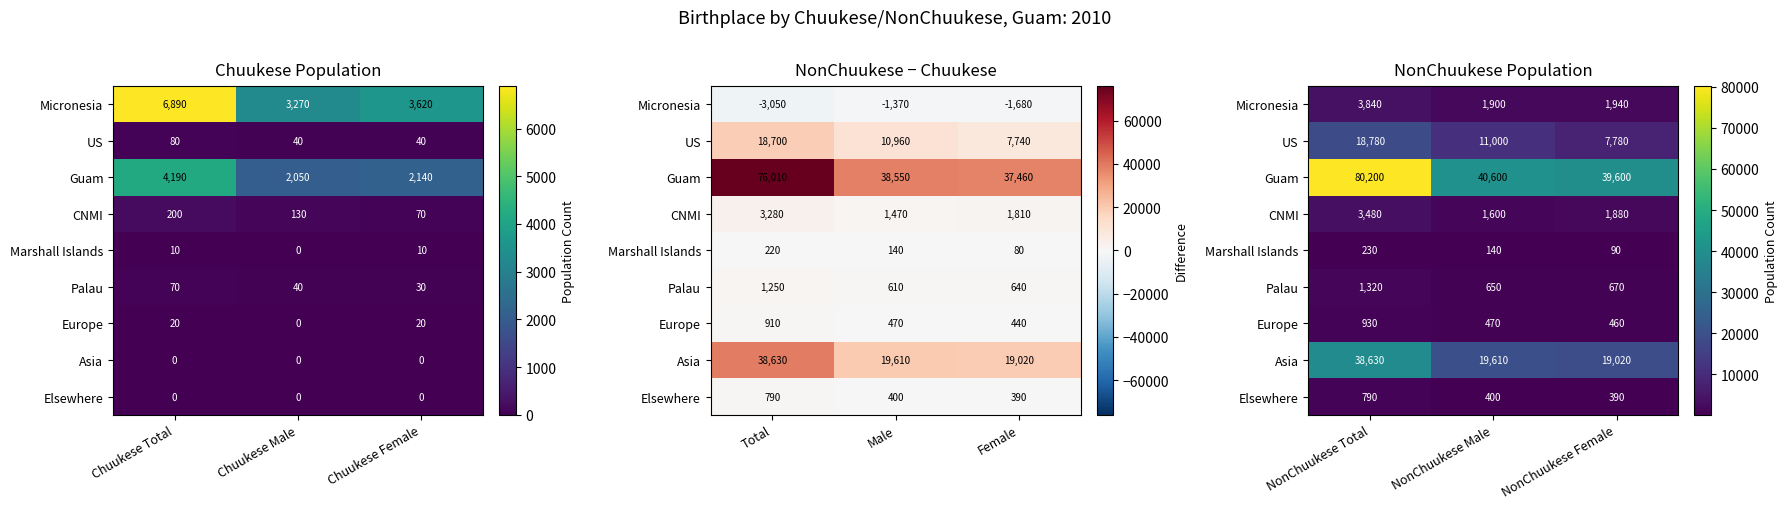

What is the average value of the Palau series?

880